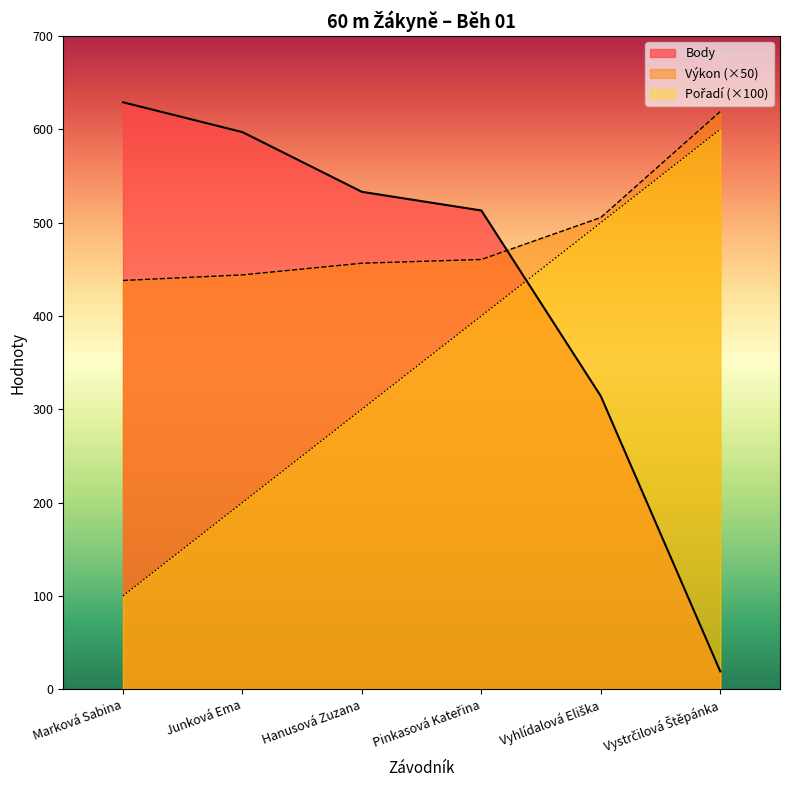

At which label is Pořadí closest to 350?

Hanusová Zuzana